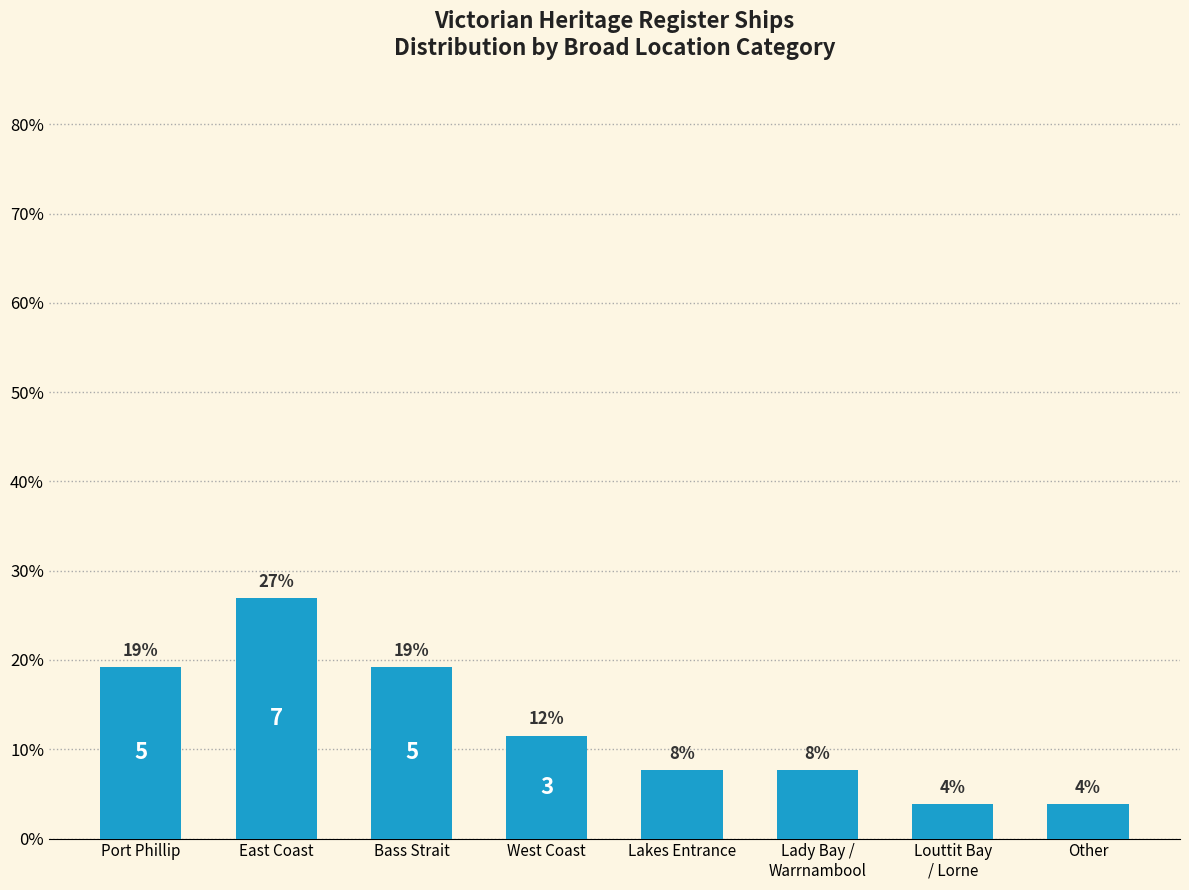

Rank the categories by value from highest to lowest.

East Coast, Port Phillip, Bass Strait, West Coast, Lakes Entrance, Lady Bay /
Warrnambool, Louttit Bay
/ Lorne, Other